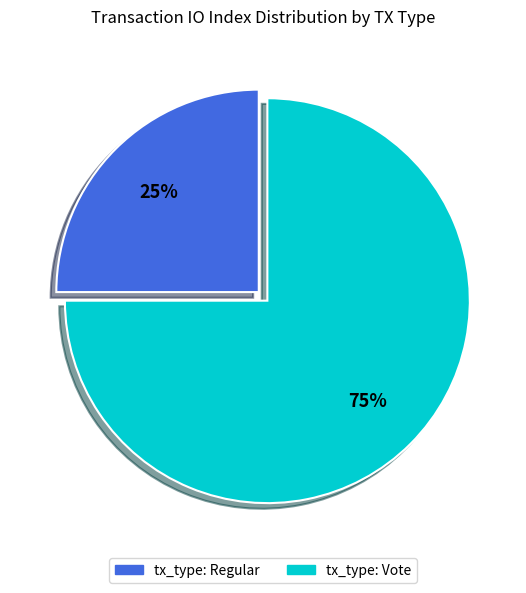

Is the sum of tx_type: Regular and tx_type: Vote greater than half?

Yes